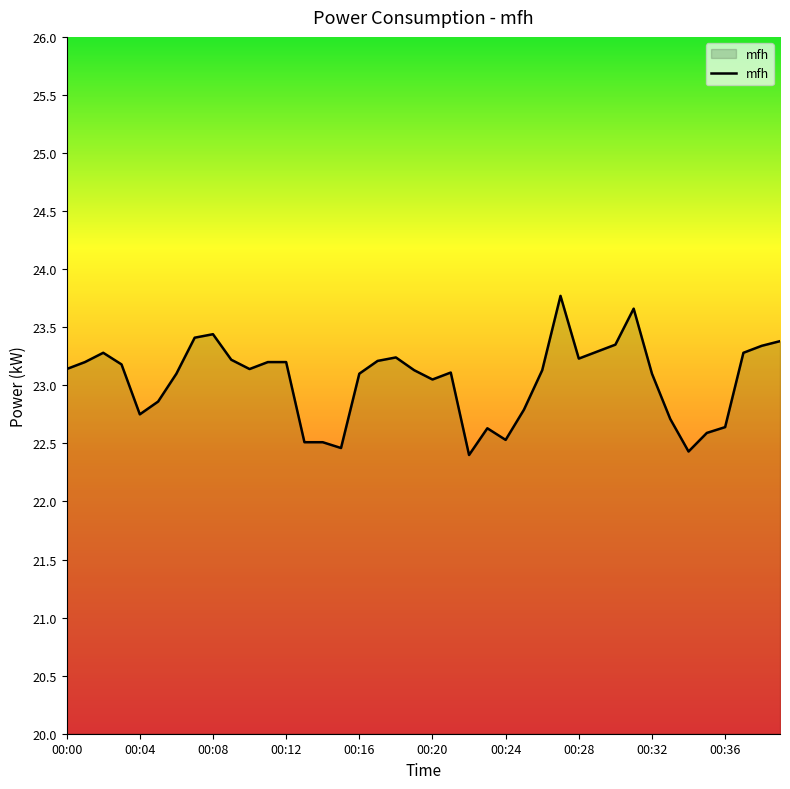

What is the difference between the second highest and minimum values?

1.3